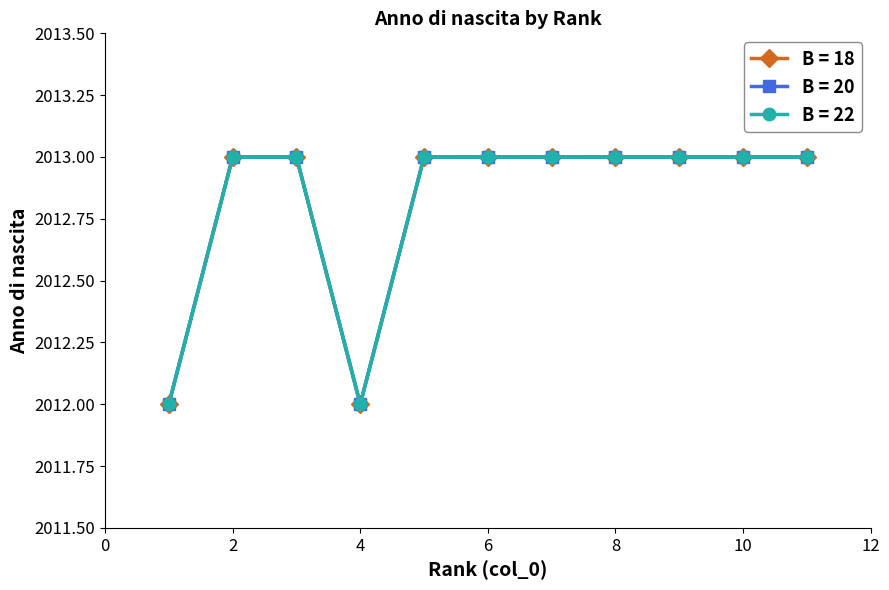

Does the chart have visible grid lines?

No